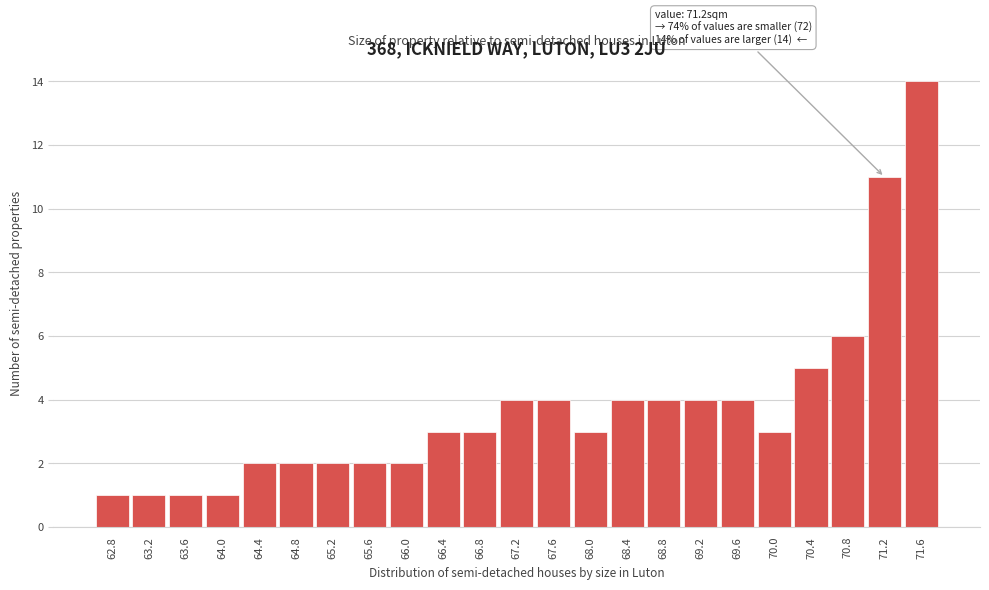

Which range on the x-axis has the tallest bar?

71.4 to 71.8